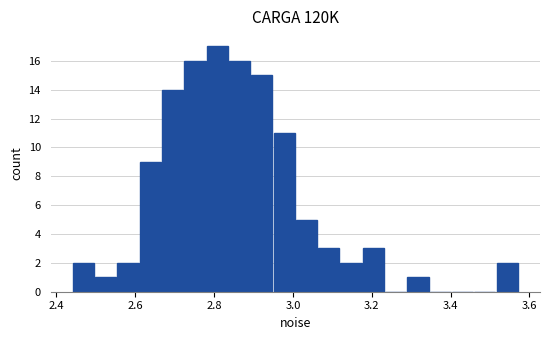

Around what value on the x-axis is the tallest bar? Give the approximate position of its centre, as read against the axis.

2.80